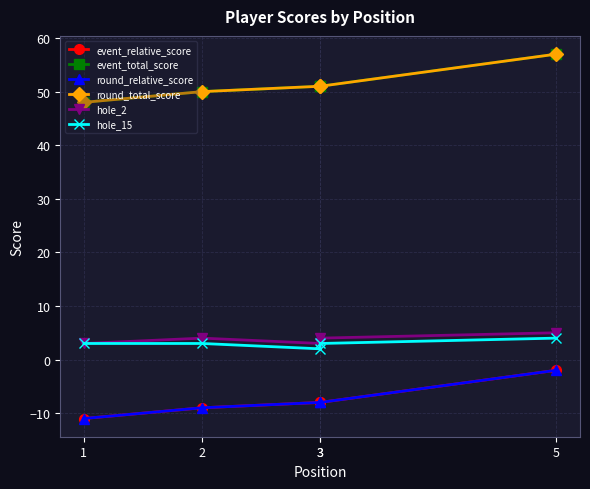

What is the difference between the second highest and second lowest values in the round_relative_score series?

1